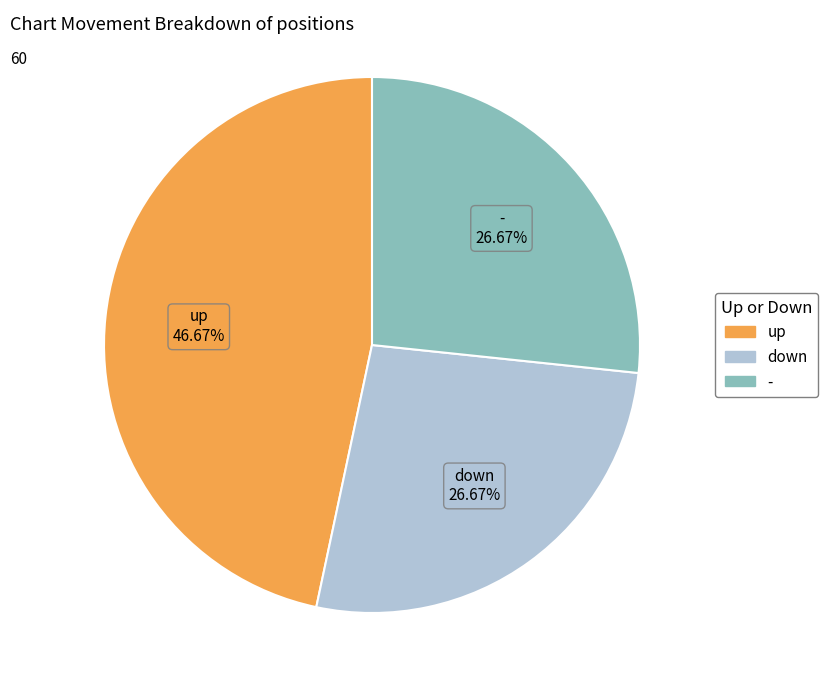

The down slice represents 14% of the pie. True or false?

False